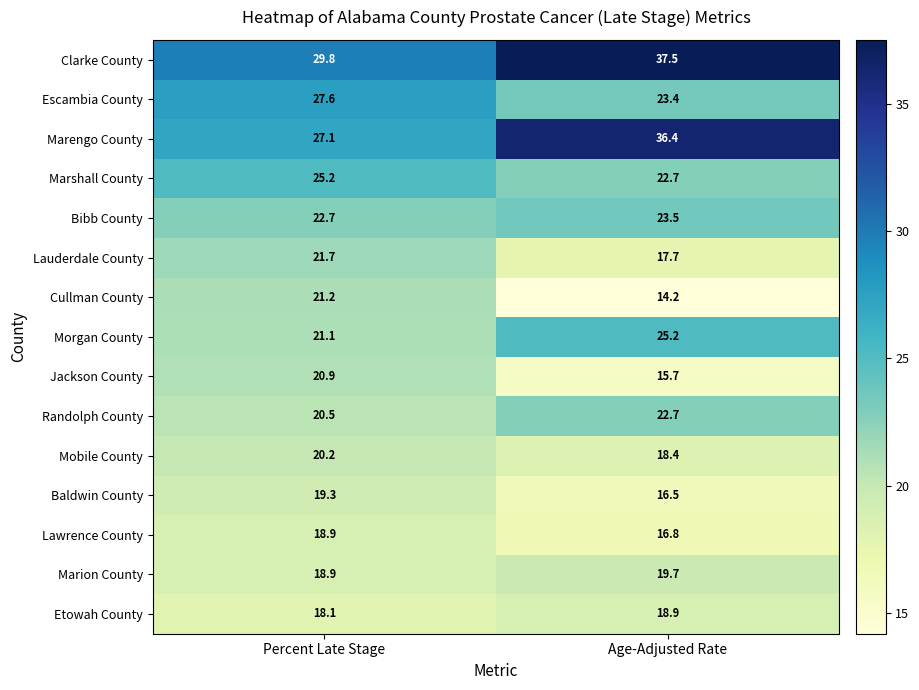

Where is Morgan County nearest to the value 23?

Percent Late Stage